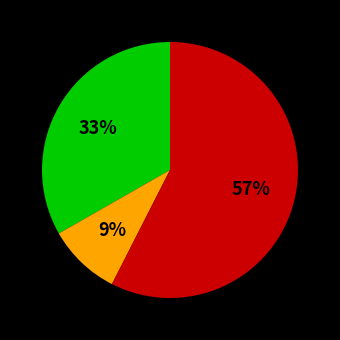

To the nearest percent, what is the average slice percentage?

33%